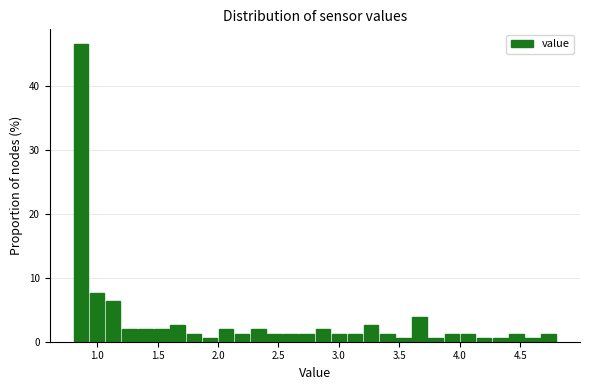

Around what value on the x-axis is the tallest bar? Give the approximate position of its centre, as read against the axis.

0.85